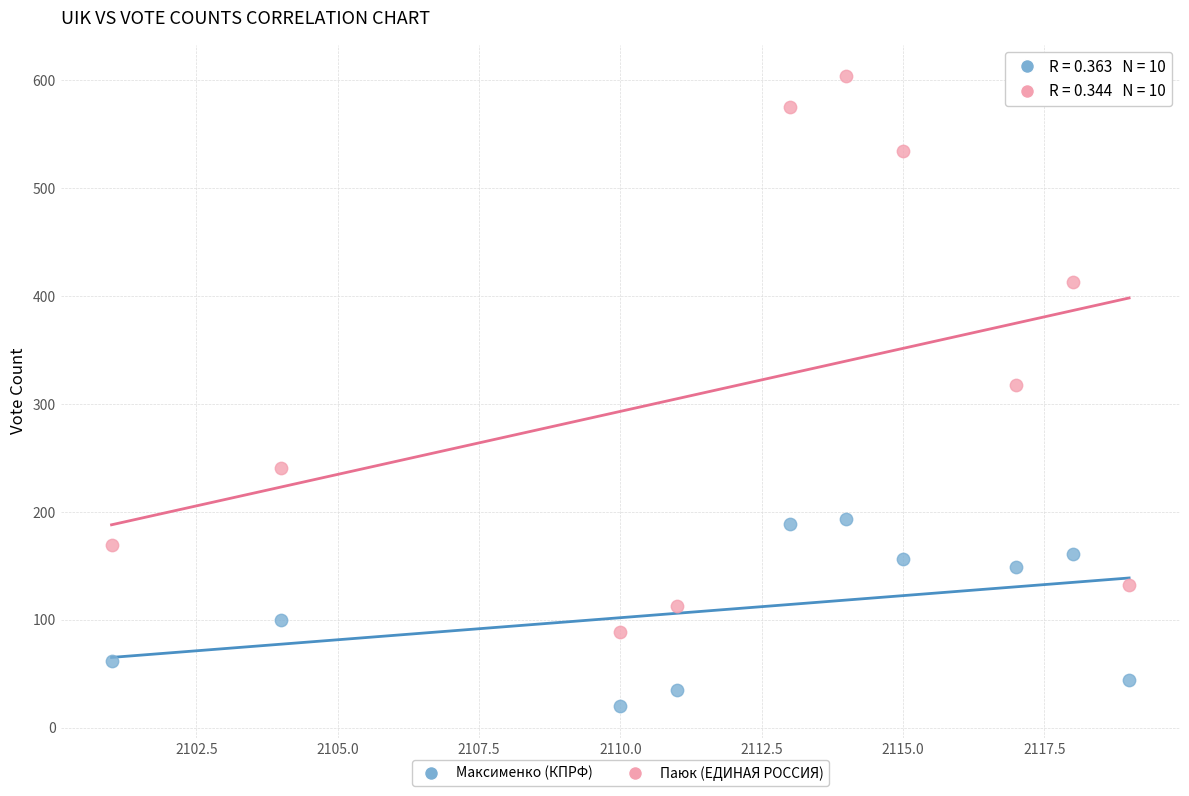

In the Паюк (ЕДИНАЯ РОССИЯ) series, what Y value is closest to 346?

318